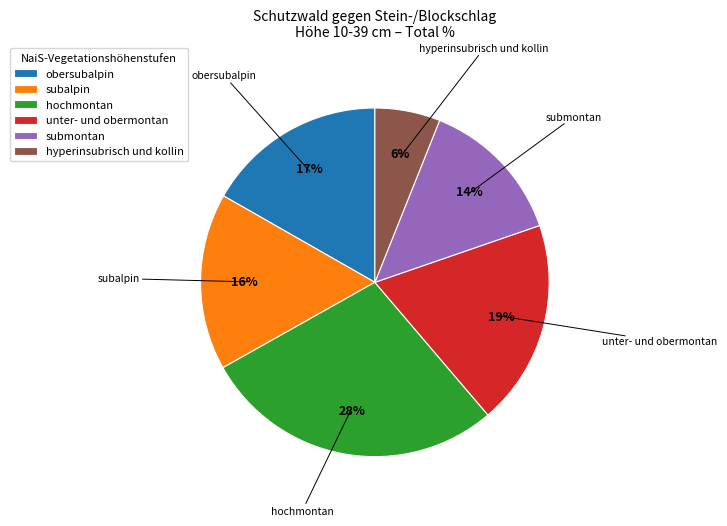

Do obersubalpin and subalpin together represent more than half of the pie?

No